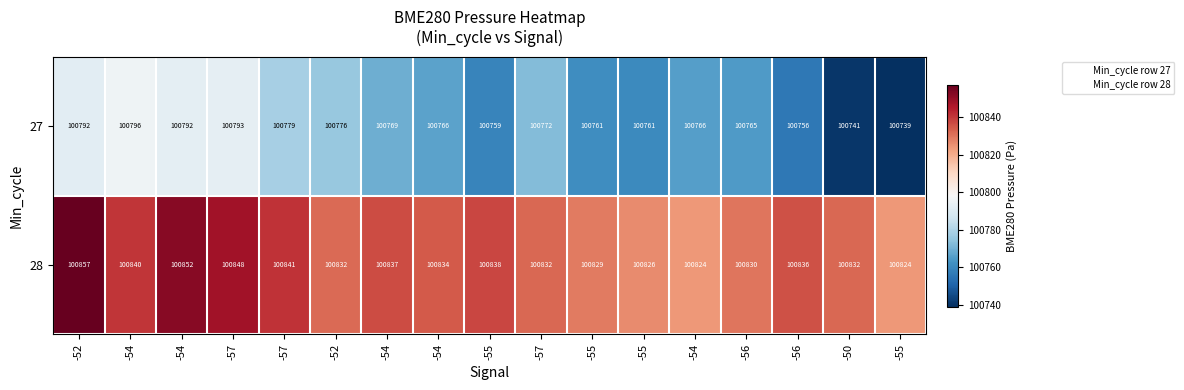

How many series are shown in this chart?

2